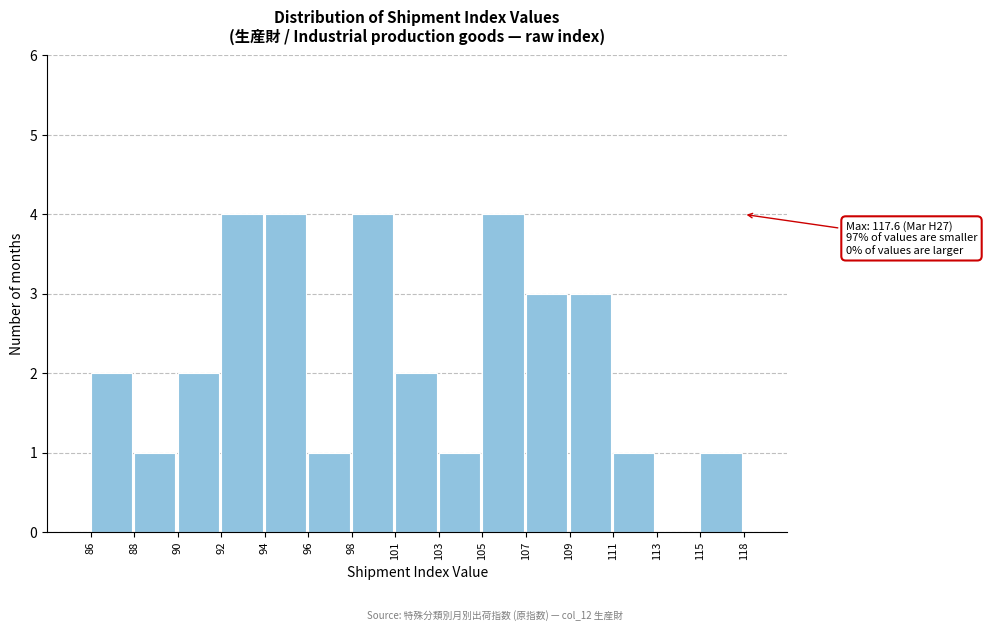

Reading left to right, list all the values displayed in this chart.

86=2	88=1	90=2	92=4	94=4	96=1	98=4	101=2	103=1	105=4	107=3	109=3	111=1	113=0	115=1